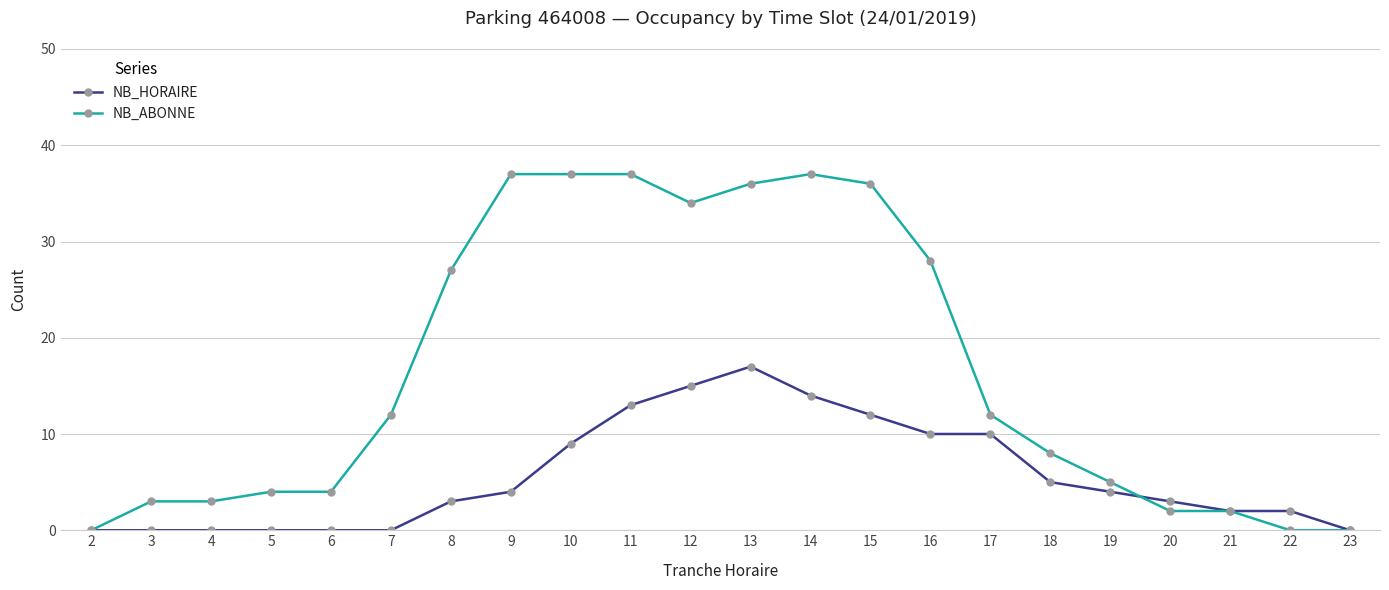

Is this an area chart (filled region under the line)?

No